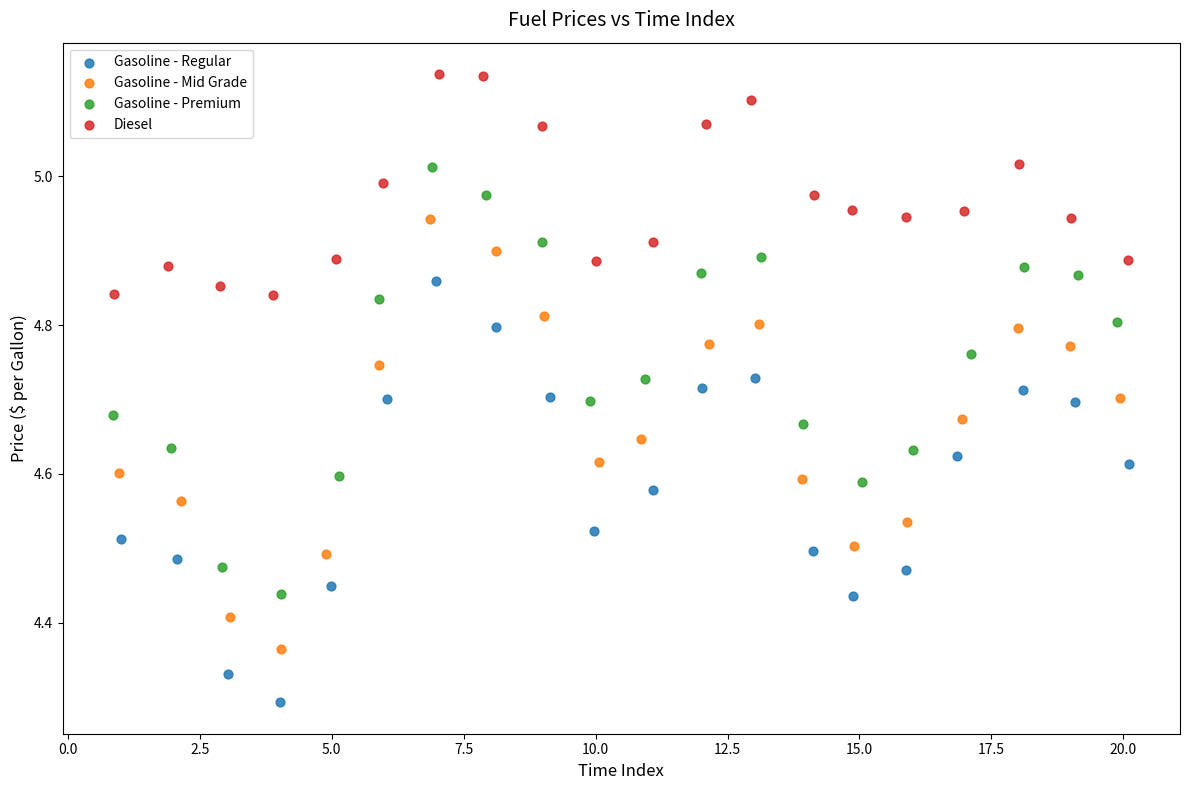

Which series reaches the maximum Y coordinate?

Diesel